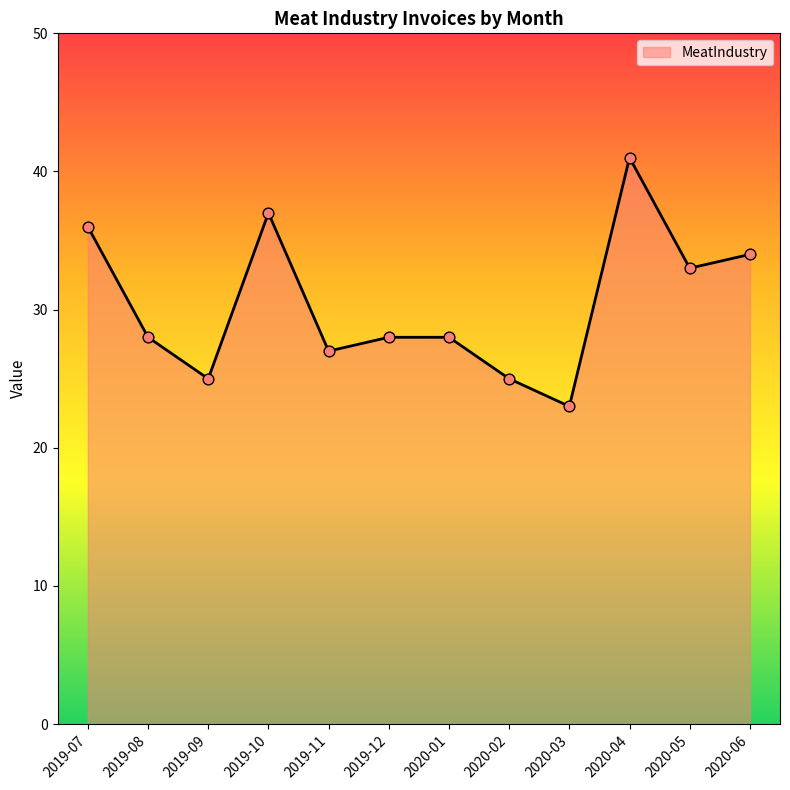

What is the change in value from 2019-11 to 2020-06?

+7